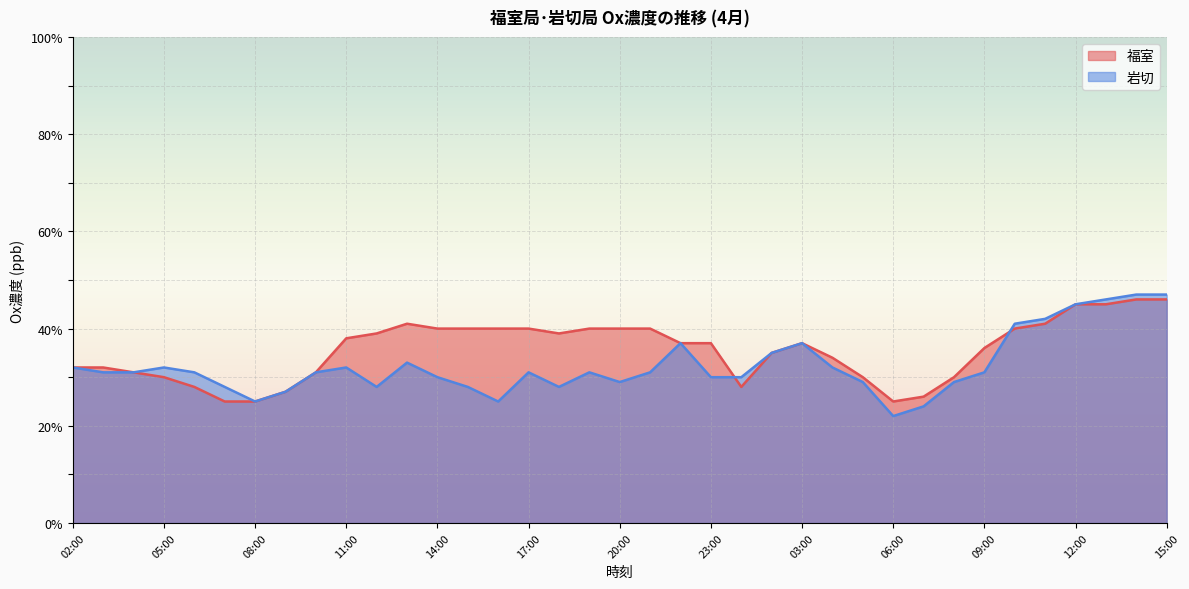

At which label is 岩切 closest to 34?

13:00